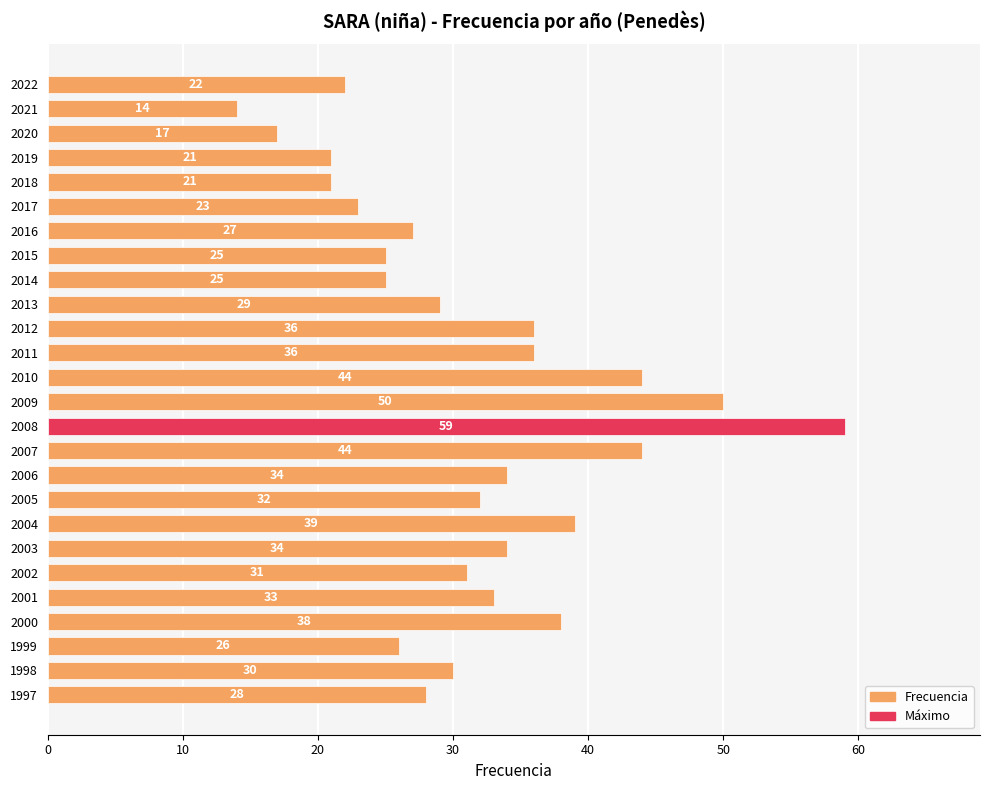

At which category does the chart reach its peak across all series?

2008